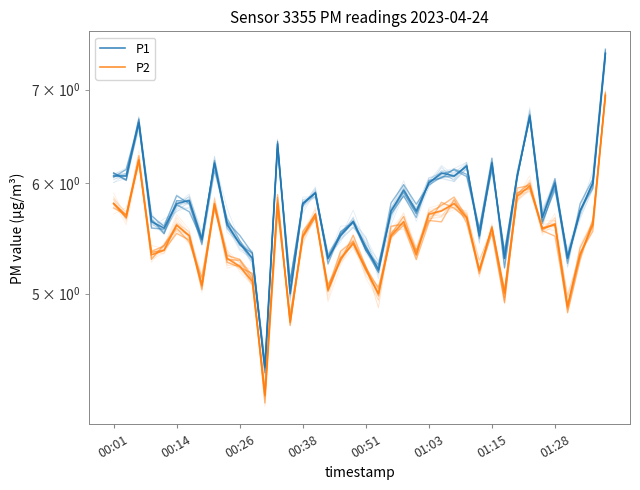

Does the chart have visible grid lines?

No